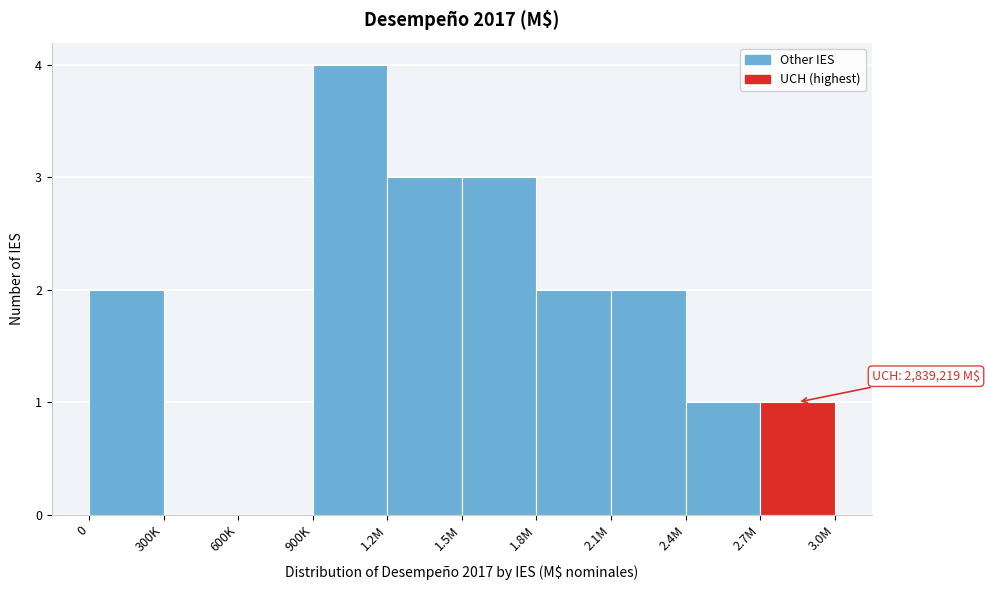

Reading left to right, extract all data points from this chart.

0=2	300K=0	600K=0	900K=4	1.2M=3	1.5M=3	1.8M=2	2.1M=2	2.4M=1	2.7M=1